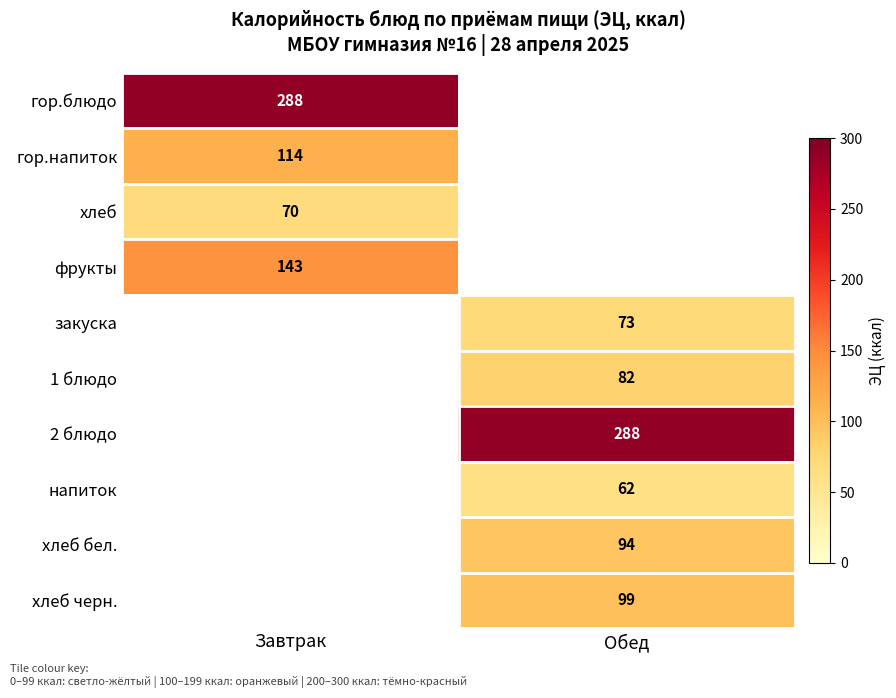

The value of хлеб at Завтрак is 70. True or false?

True